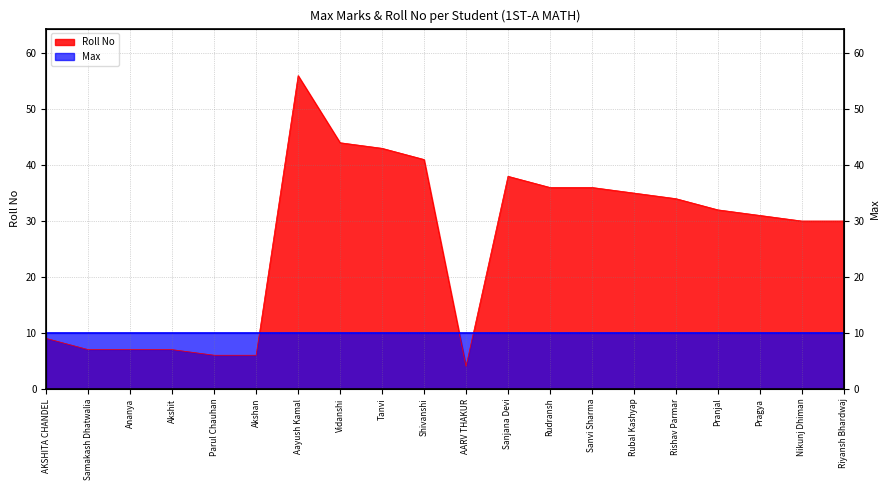

Which has a higher value, Pranjal or Shivanshi?

Shivanshi